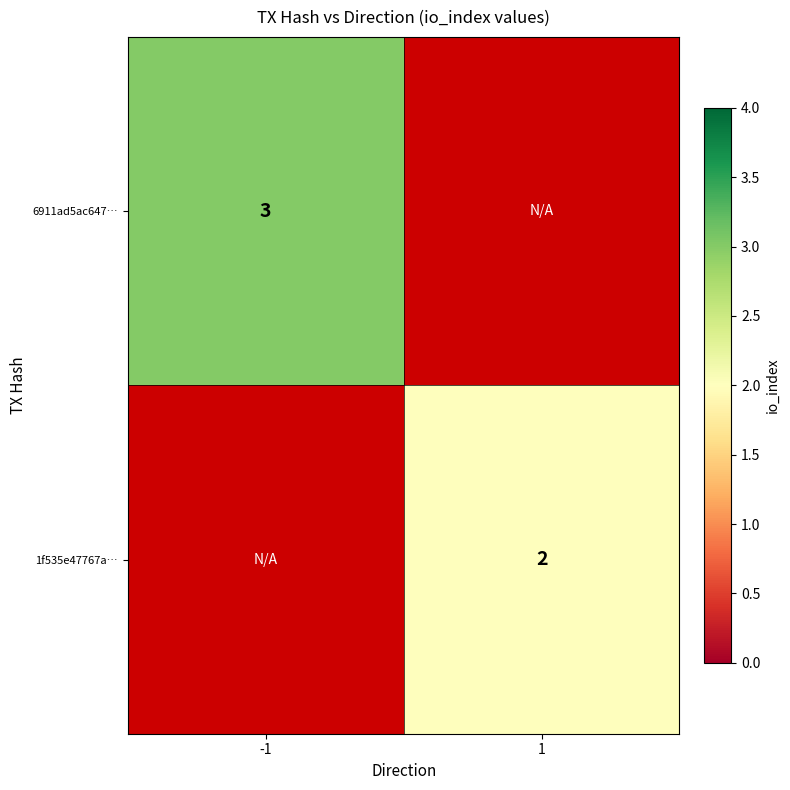

Which has a higher value, 1 or -1?

-1